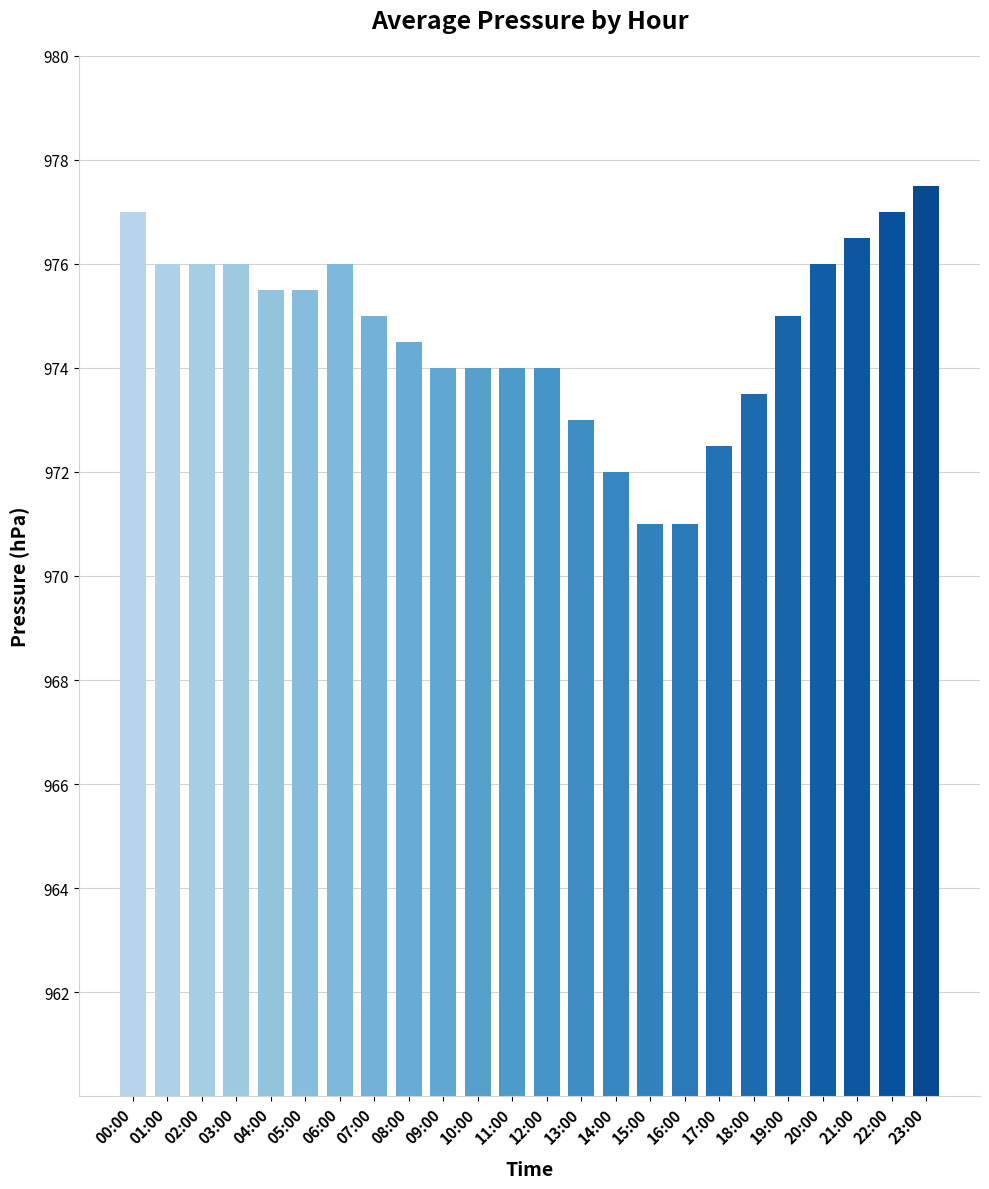

What is the label of the 5th bar from the left?

04:00